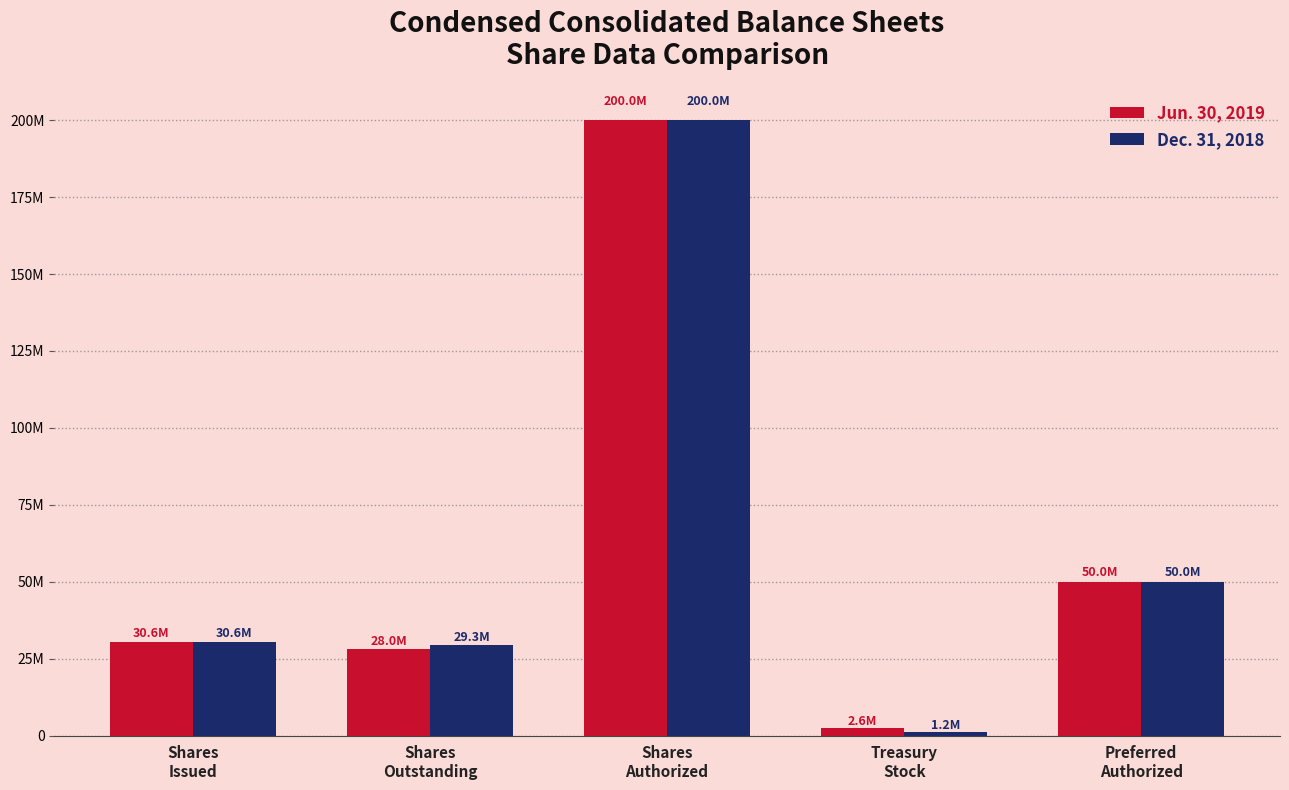

Rank the series by their average value, from lowest to highest.

Dec. 31, 2018, Jun. 30, 2019